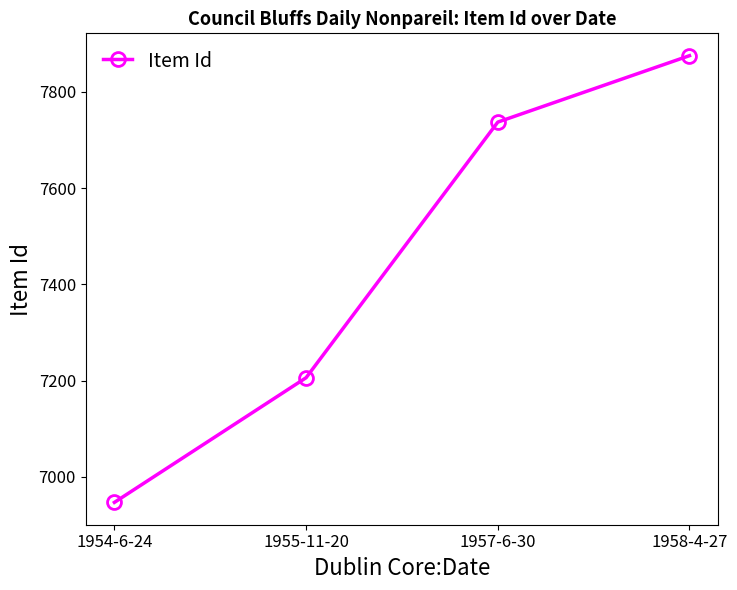

Rank the categories by value from highest to lowest.

1958-4-27, 1957-6-30, 1955-11-20, 1954-6-24